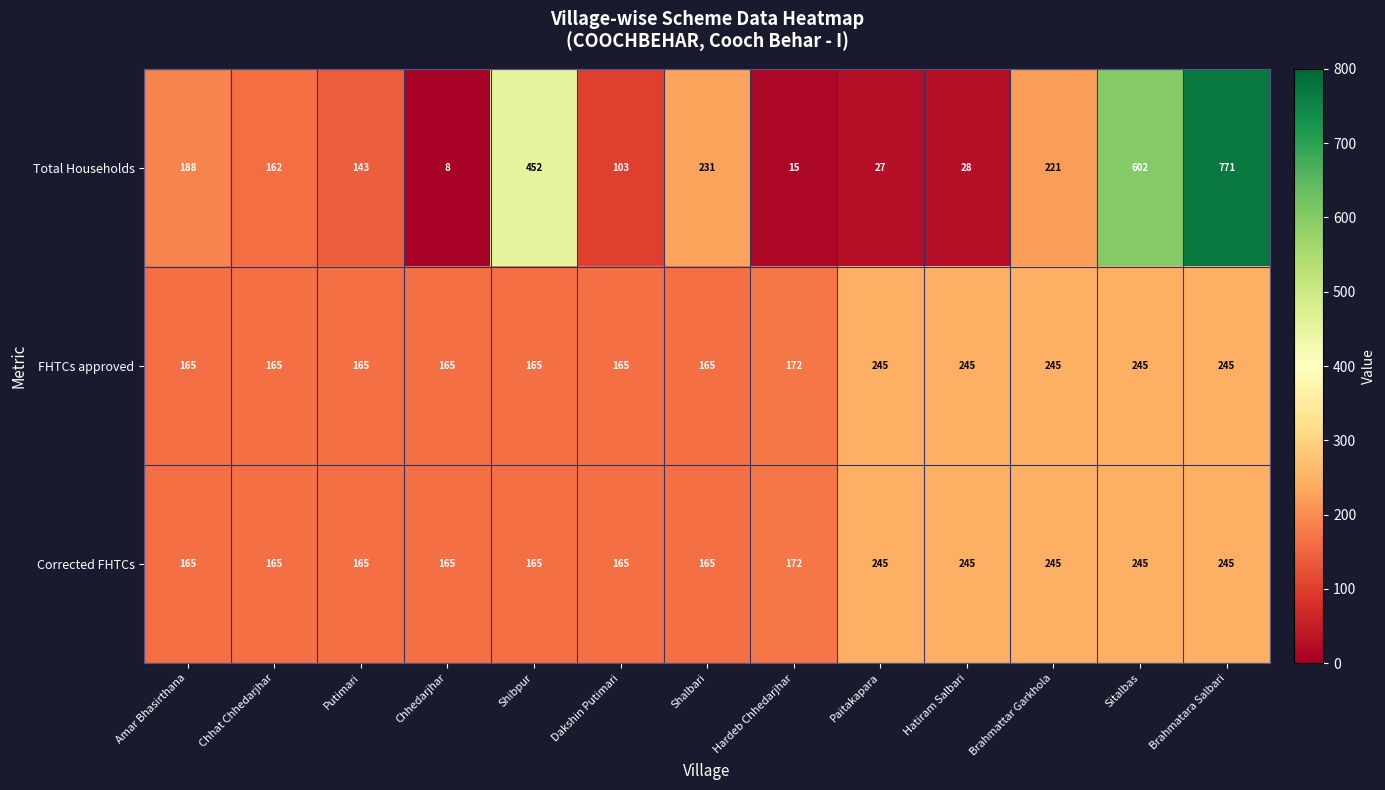

What is the difference between the maximum and minimum values in the FHTCs approved series?

80